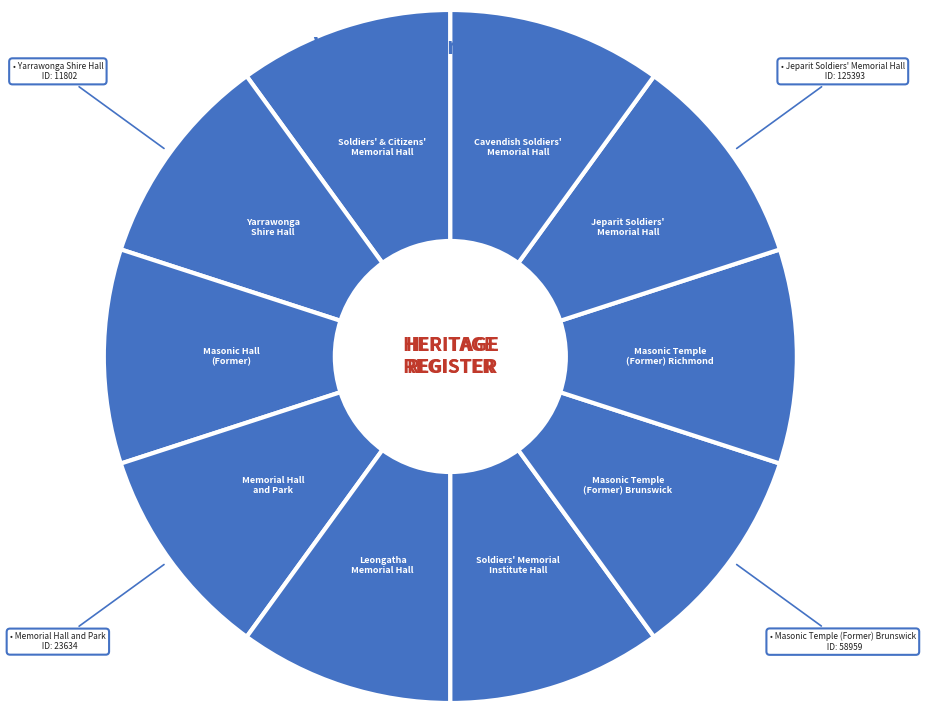

Does Masonic Hall (Former) account for over 50% of the chart?

No